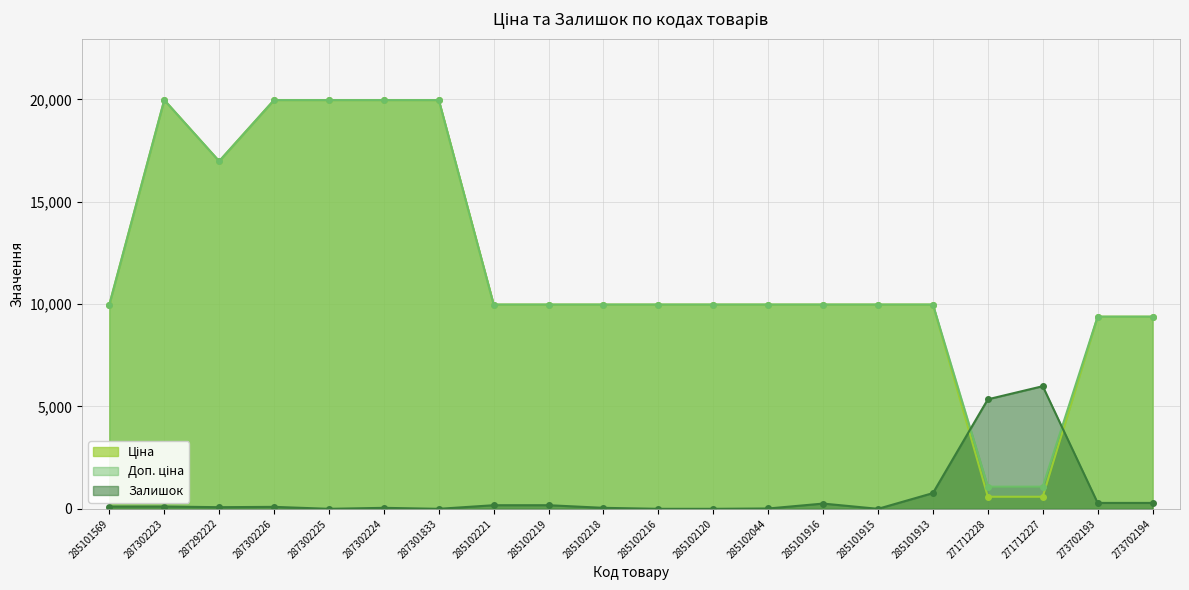

What are all the series names shown in the legend?

Ціна, Доп. ціна, Залишок